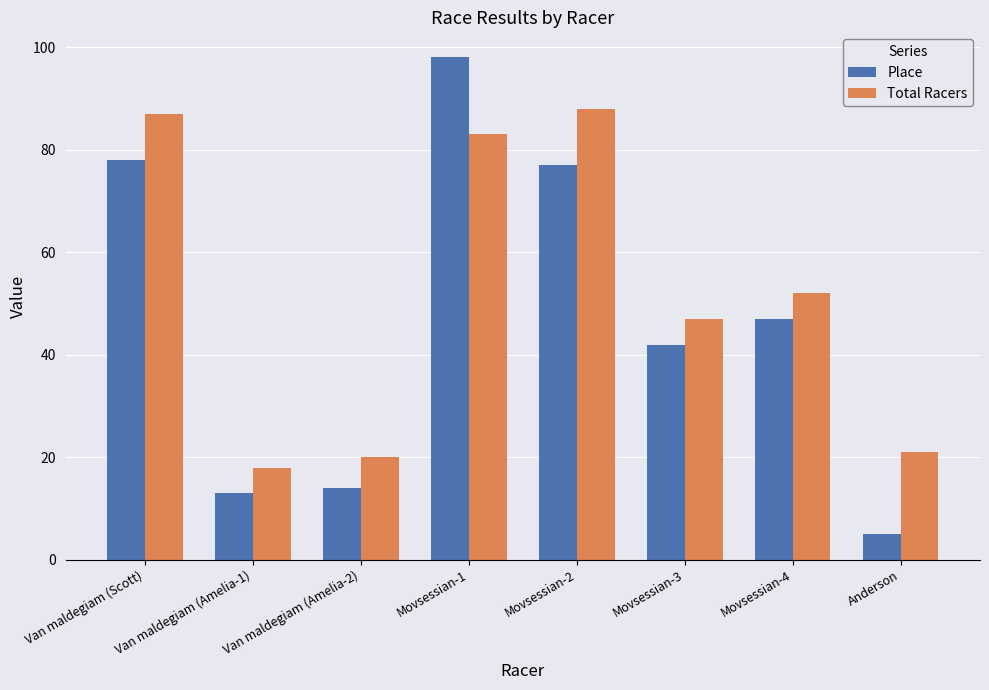

Read the Place value at Van maldegiam (Scott), to the nearest 10.

80